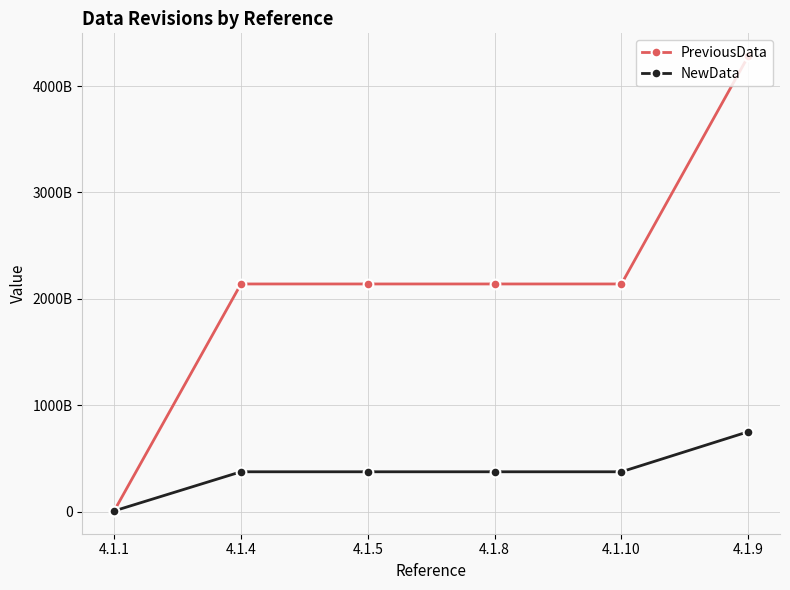

How many intersections are there between NewData and PreviousData?

1